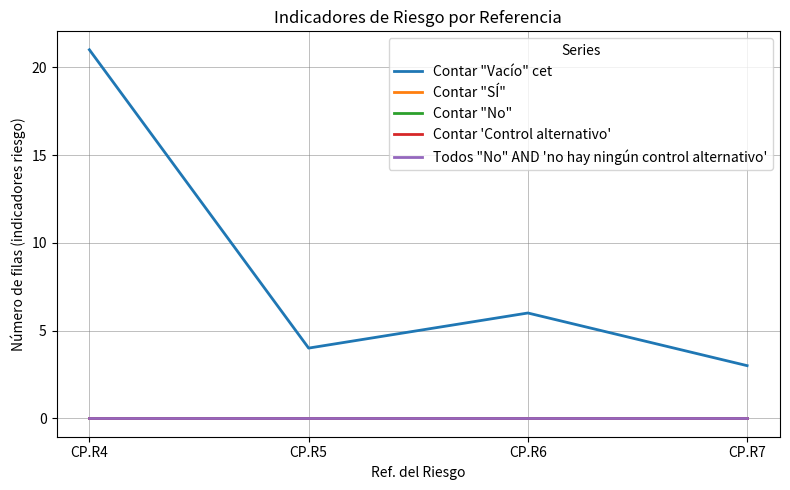

Between CP.R5 and CP.R7, which series saw the biggest shift?

Contar "Vacío" cet